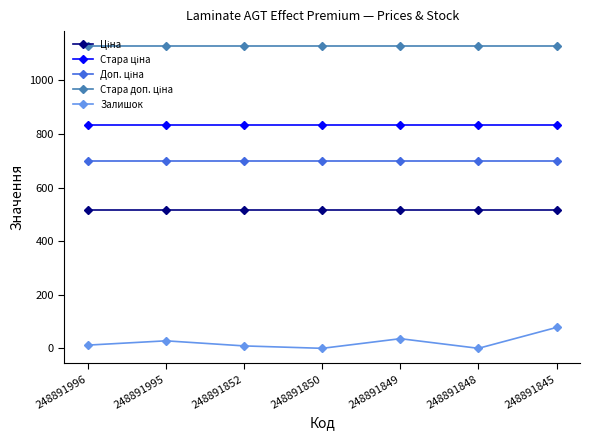

At how many categories does at least one series exceed 945?

7